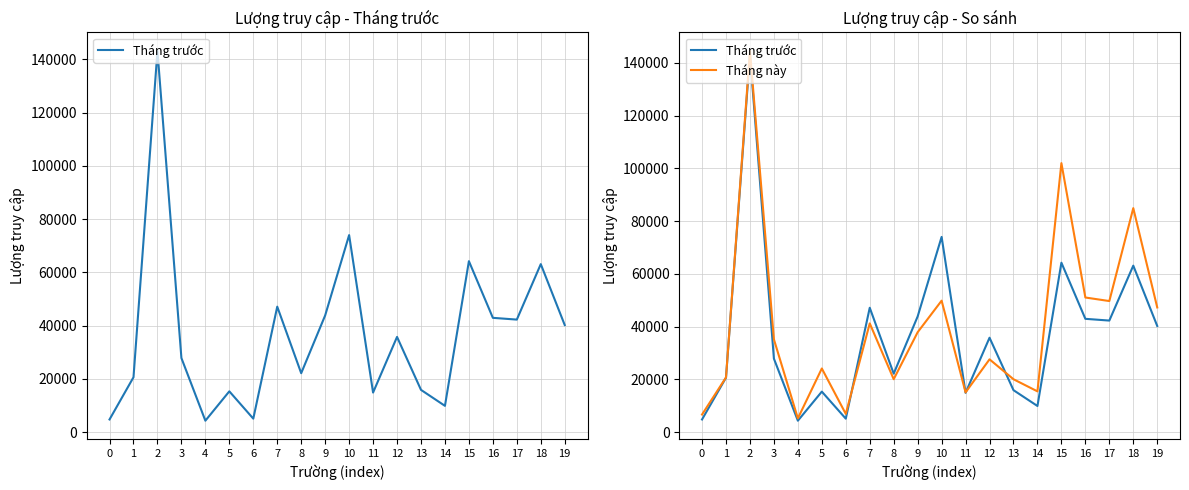

The Tháng trước series shows 63141 at 18. True or false?

True